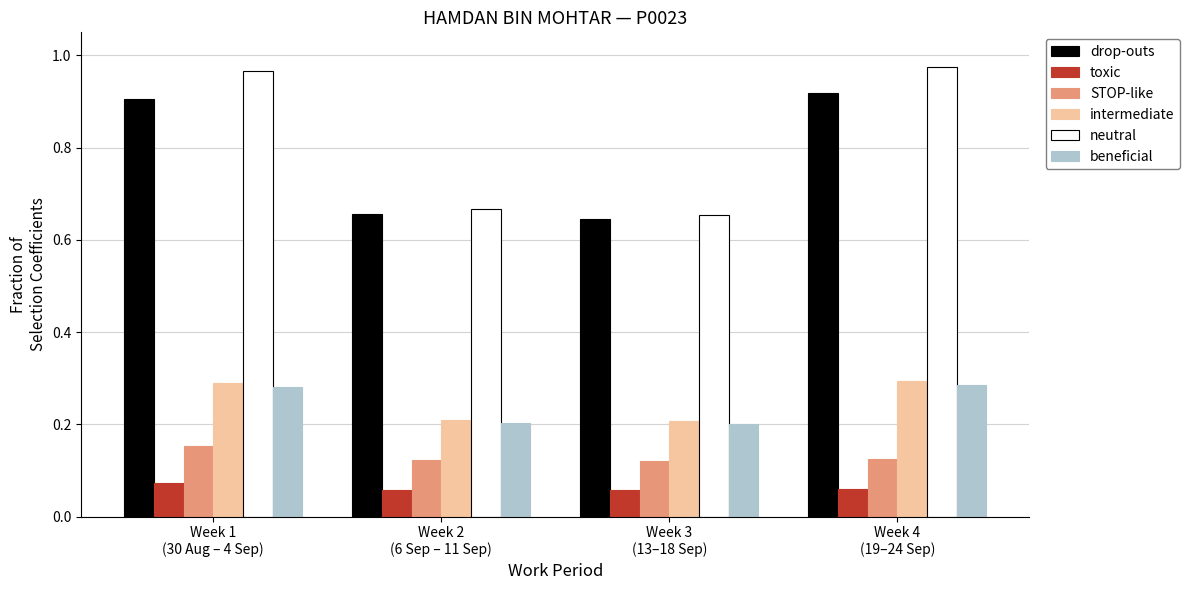

What is the sum of all STOP-like values?

0.5